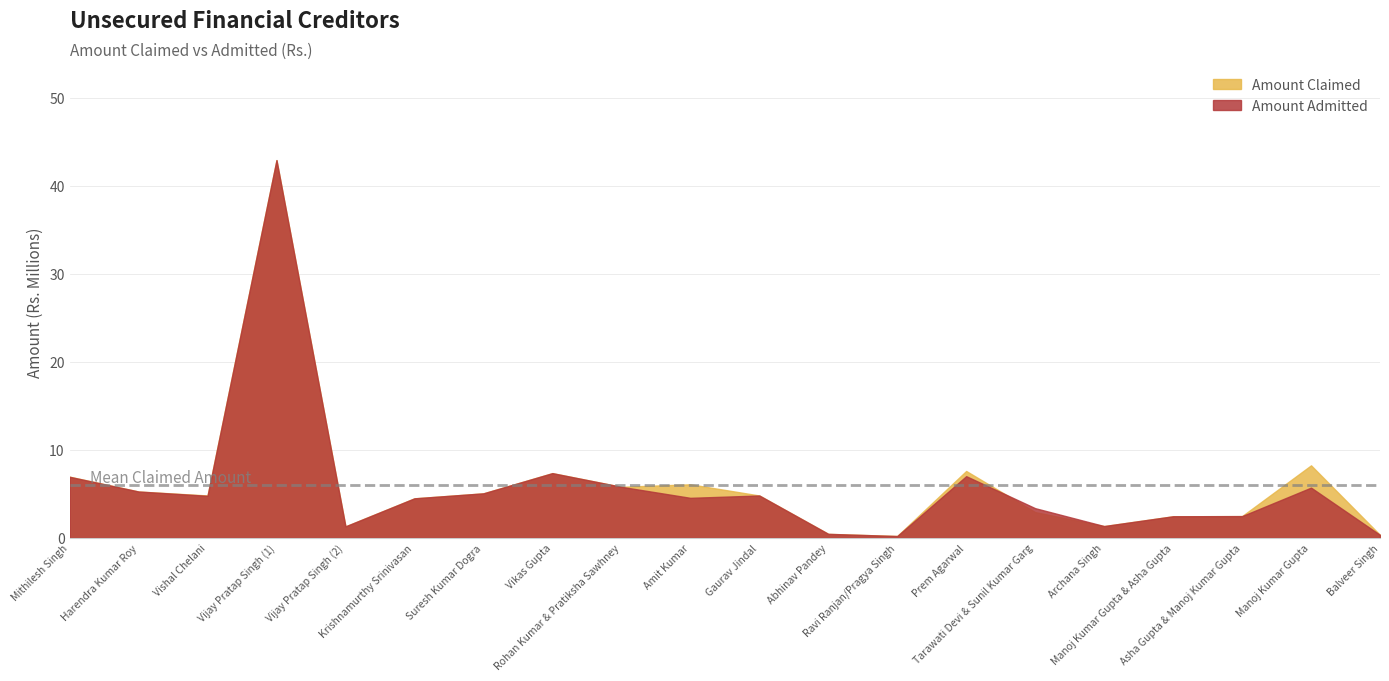

Which label corresponds to the smallest value in the chart?

Ravi Ranjan/Pragya Singh